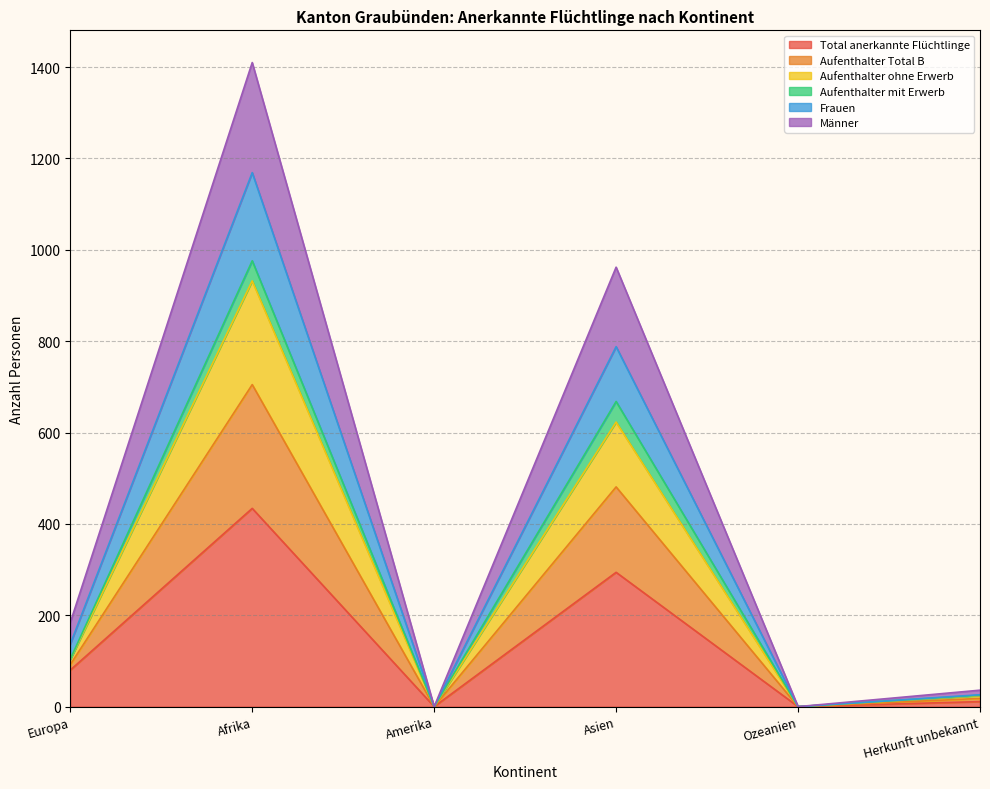

True or false: Aufenthalter Total B and Männer cross at least once.

False